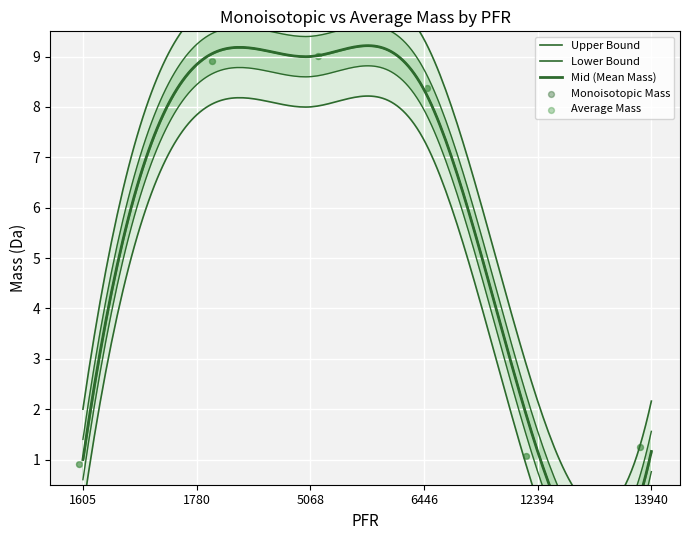

At which category is the sum across all series the highest?

5068